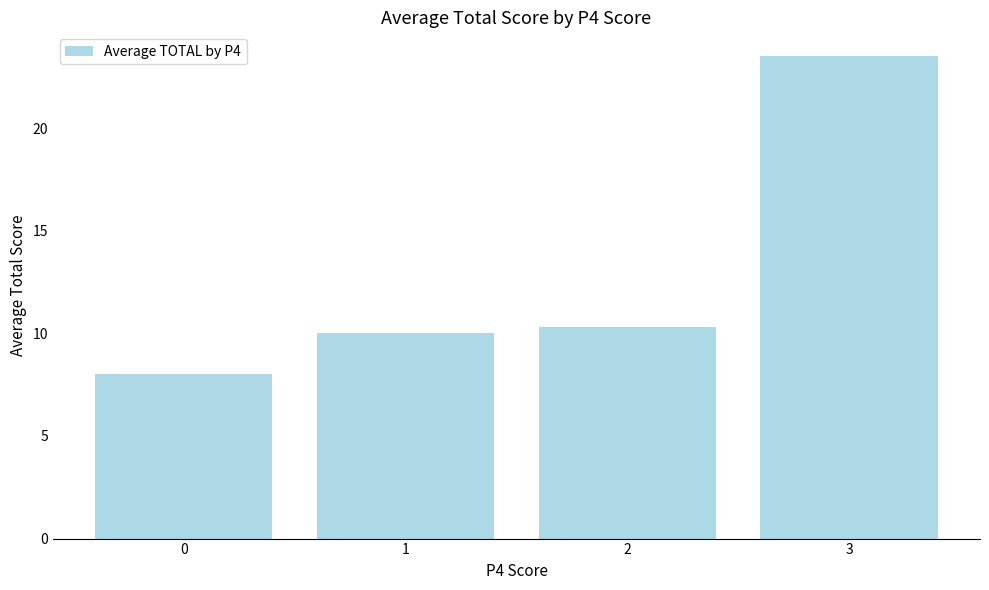

Between 2 and 0, which is larger?

2